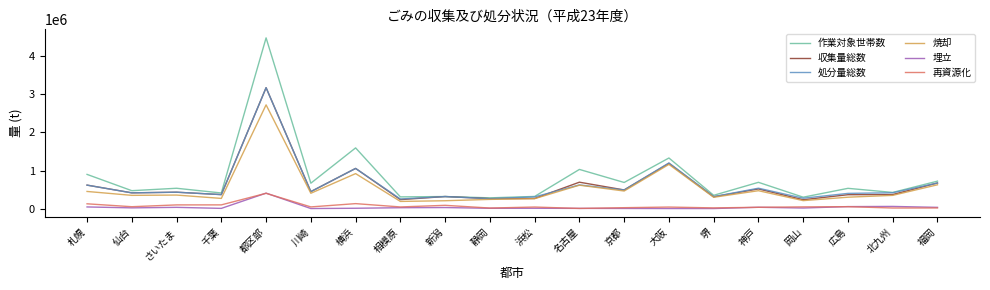

At which category is the sum across all series the highest?

都区部